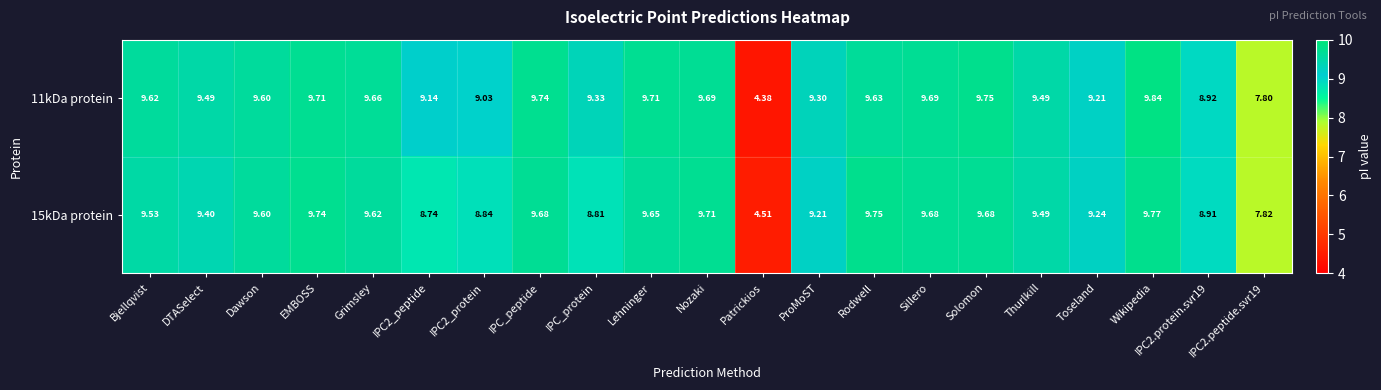

At which category is the sum across all series the highest?

Wikipedia